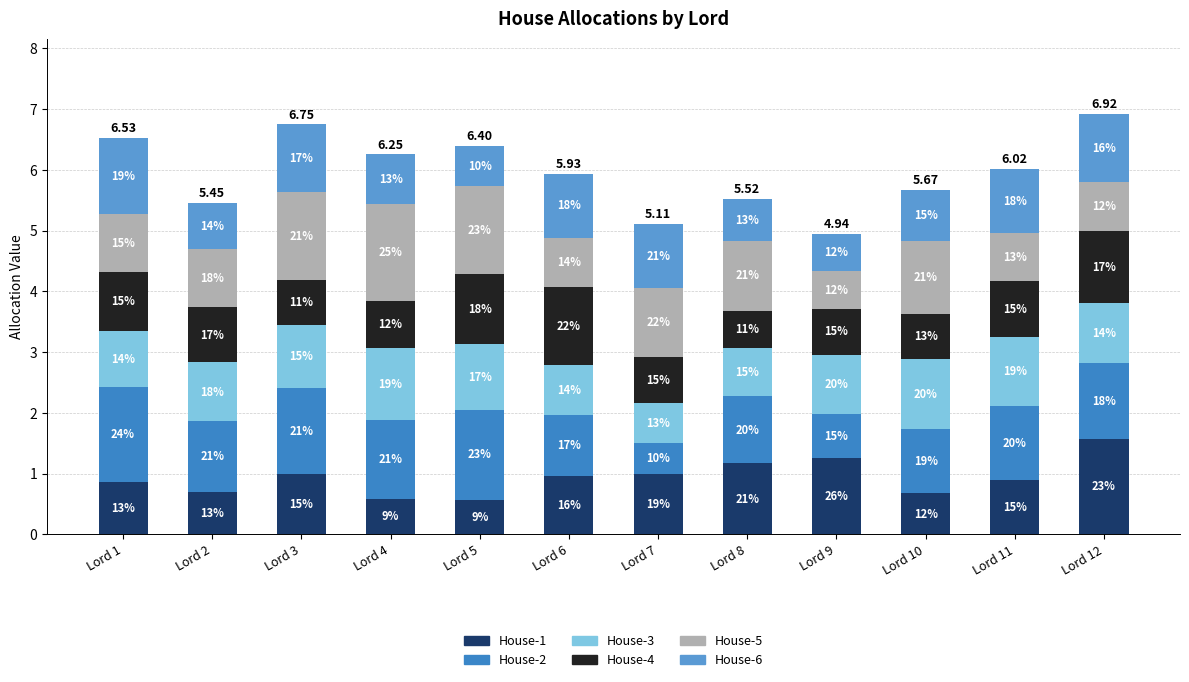

Are the bars grouped side by side (vs. stacked)?

No